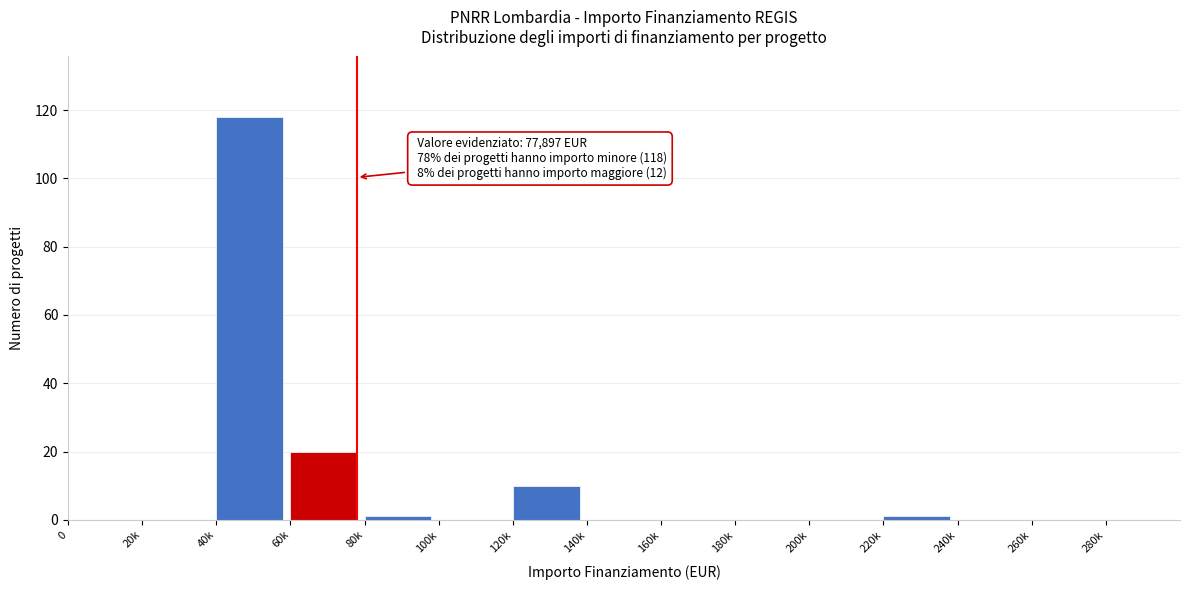

Reading left to right, what are all the values shown in this chart?

0=0	20k=0	40k=118	60k=20	80k=1	100k=0	120k=10	140k=0	160k=0	180k=0	200k=0	220k=1	240k=0	260k=0	280k=0